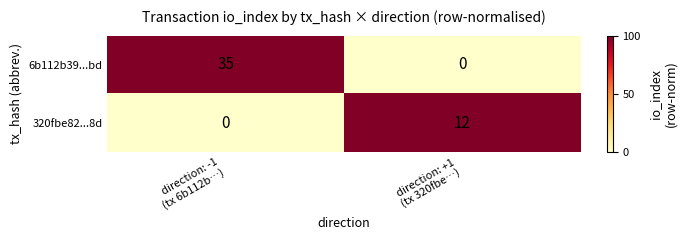

What is the difference between the maximum and minimum values in the 6b112b39...bd series?

35